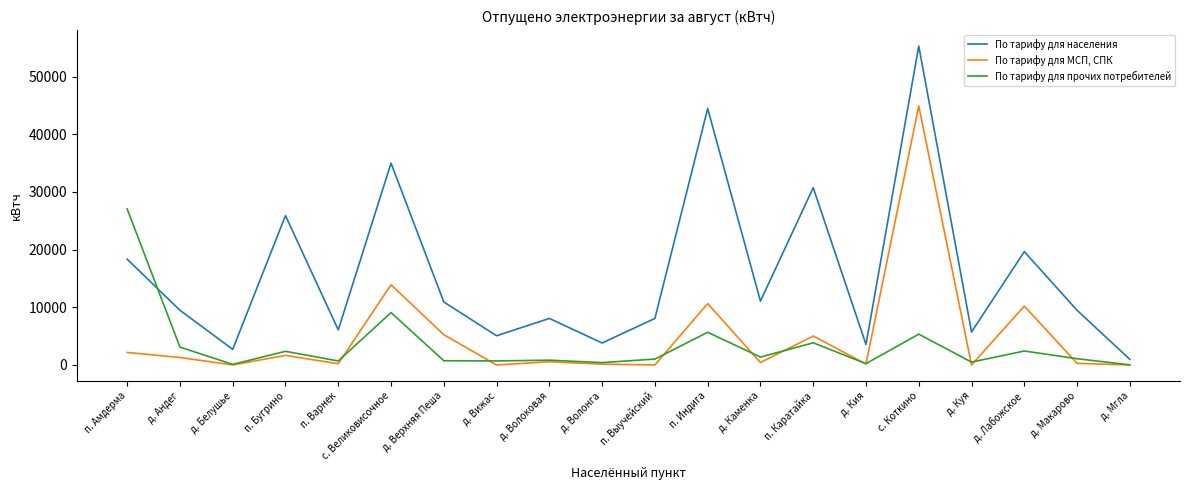

The По тарифу для населения series shows 5065 at д. Вижас. True or false?

True